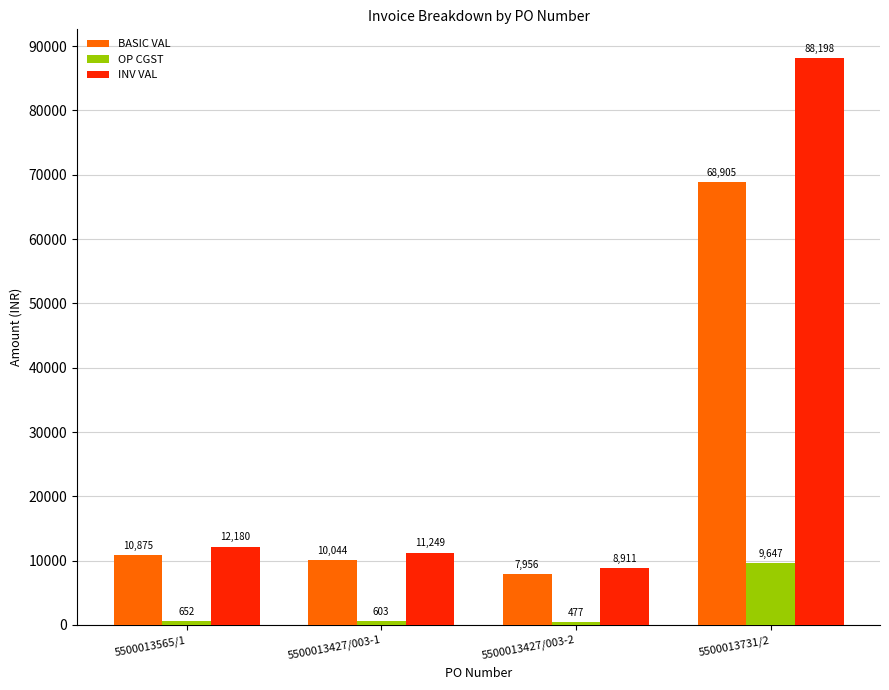

What value does the OP CGST series have at 5500013427/003-2?

477.4